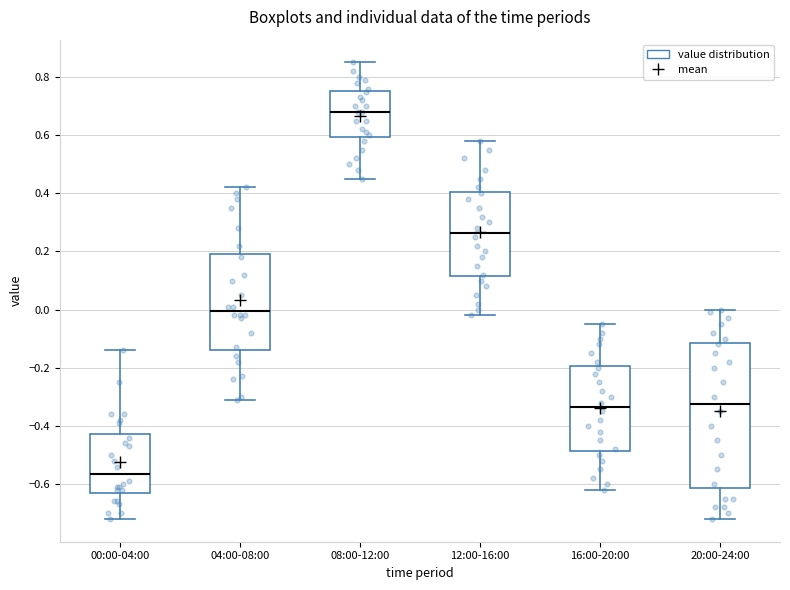

Reading left to right, transcribe this box plot: for each box, give where its median line is, the range the box spans, and where its two whiskers end, as read against the y-axis. The values are not printed on the chart, so give them approximately, as read against the axis.

00:00-04:00: median -0.56, box -0.62 to -0.42, whiskers -0.72 to -0.14
04:00-08:00: median 0.00, box -0.14 to 0.20, whiskers -0.30 to 0.42
08:00-12:00: median 0.68, box 0.60 to 0.76, whiskers 0.46 to 0.86
12:00-16:00: median 0.26, box 0.12 to 0.40, whiskers -0.02 to 0.58
16:00-20:00: median -0.34, box -0.48 to -0.20, whiskers -0.62 to -0.04
20:00-24:00: median -0.32, box -0.62 to -0.12, whiskers -0.72 to 0.00